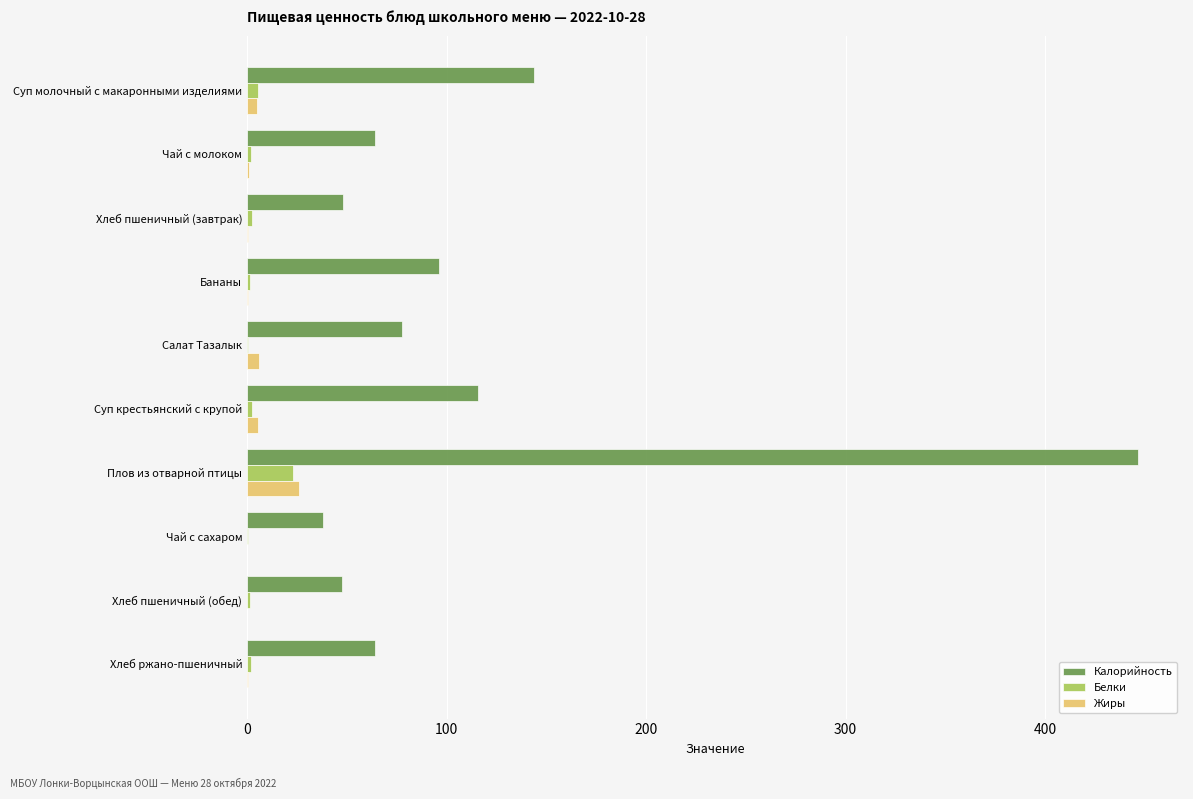

At which category is the sum across all series the highest?

Плов из отварной птицы